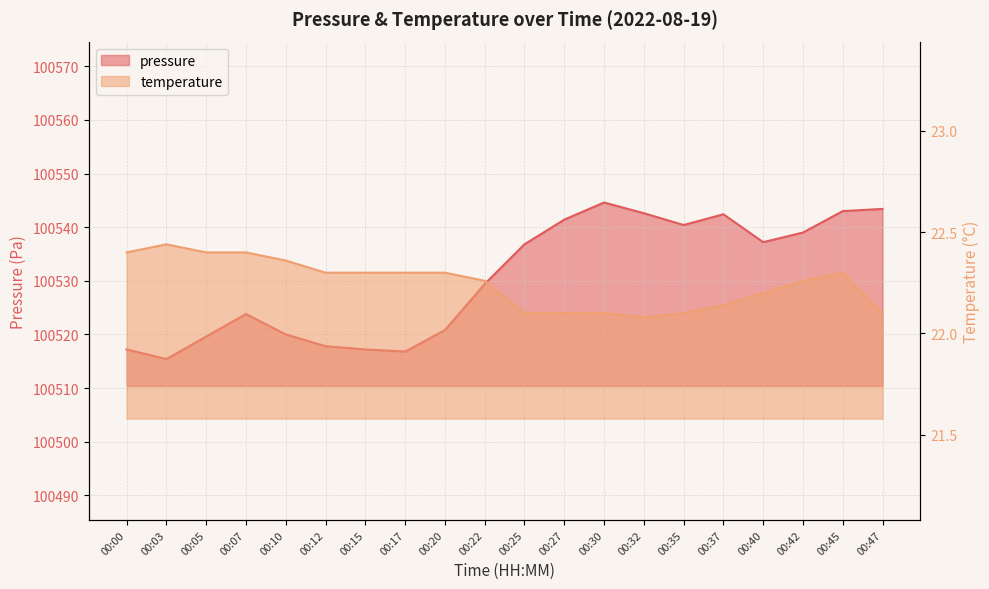

True or false: pressure and temperature intersect in this chart.

False